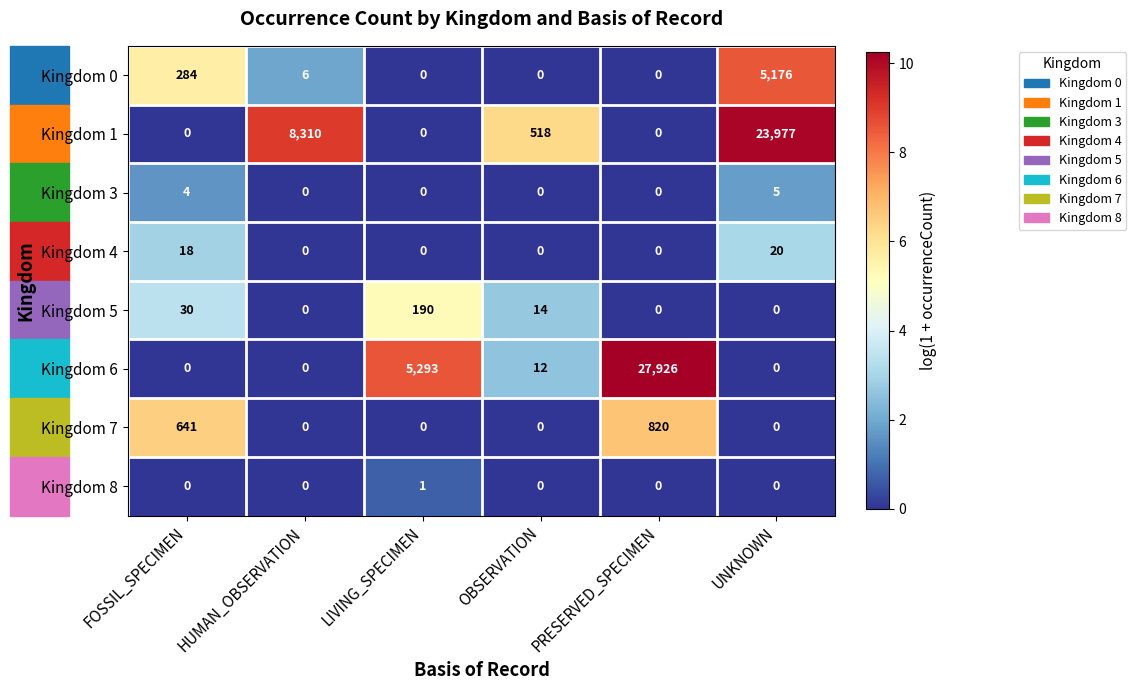

At how many categories does at least one series exceed 4?

6